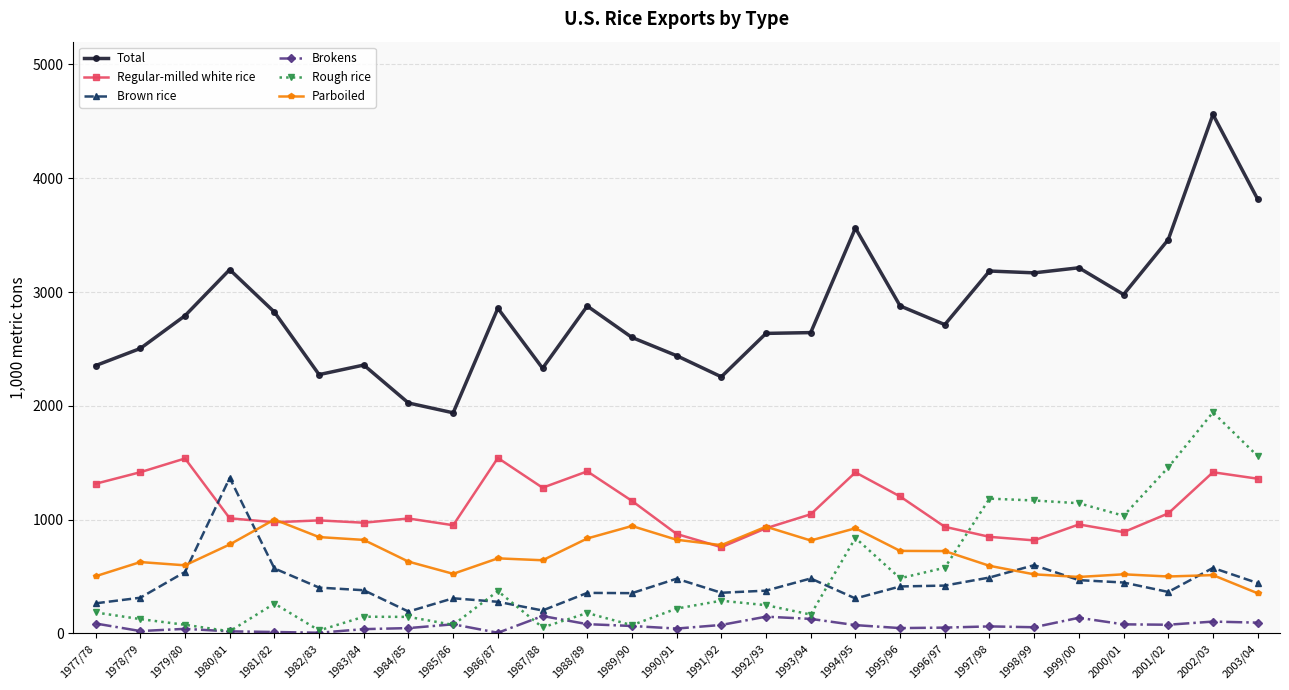

True or false: Brown rice has more than 2 points higher than both neighbors.

True